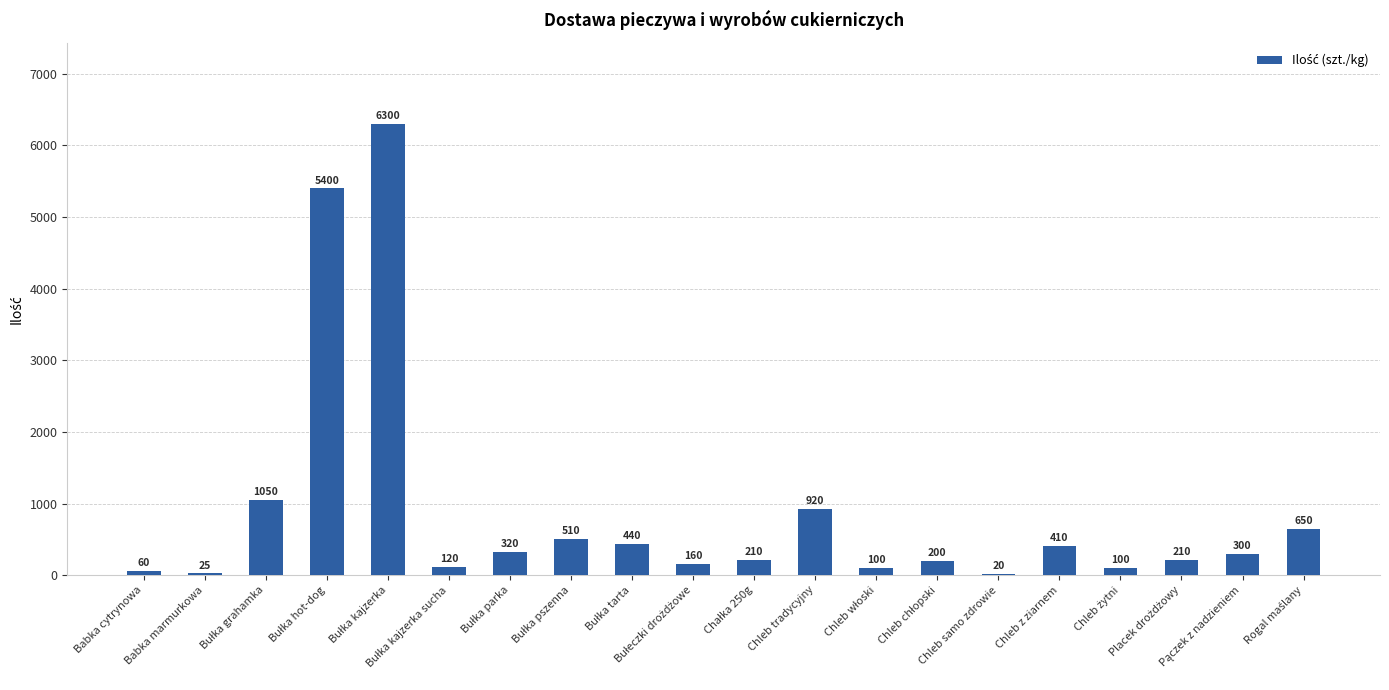

What is the greatest value displayed?

6300